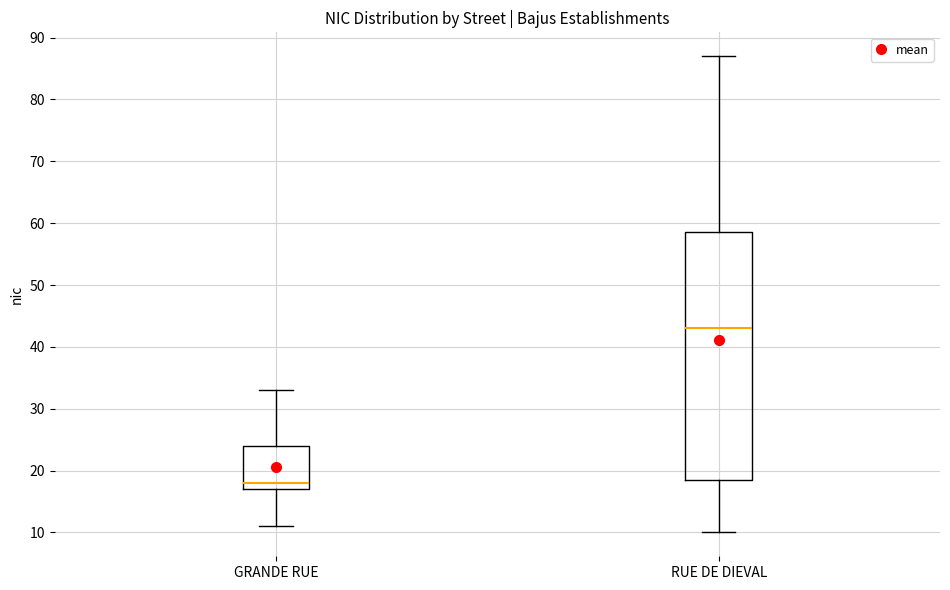

Where is the lower edge of the box for GRANDE RUE on the y-axis? The values are not printed on the chart, so give them approximately, as read against the axis.

17